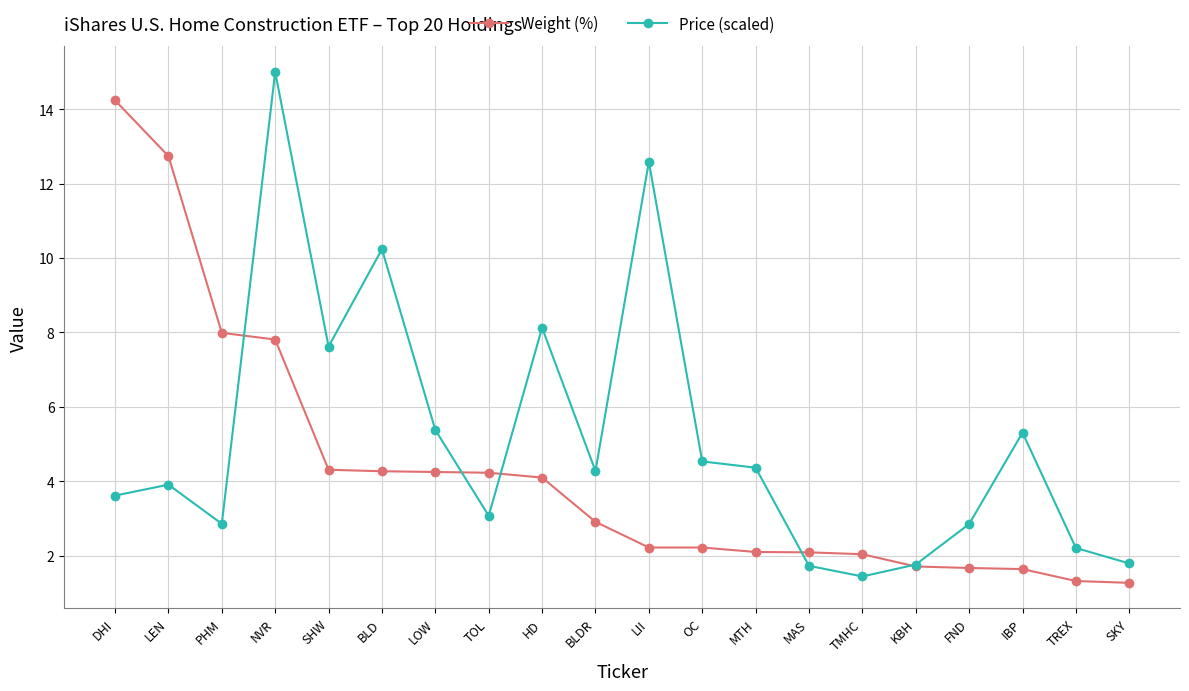

What is the total value across all series at BLD?

14.5